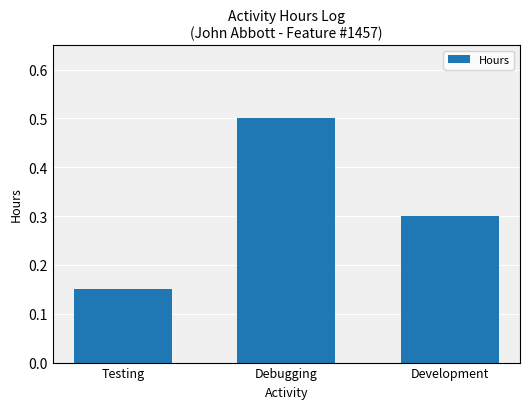

What is the label of the 1st bar from the right?

Development